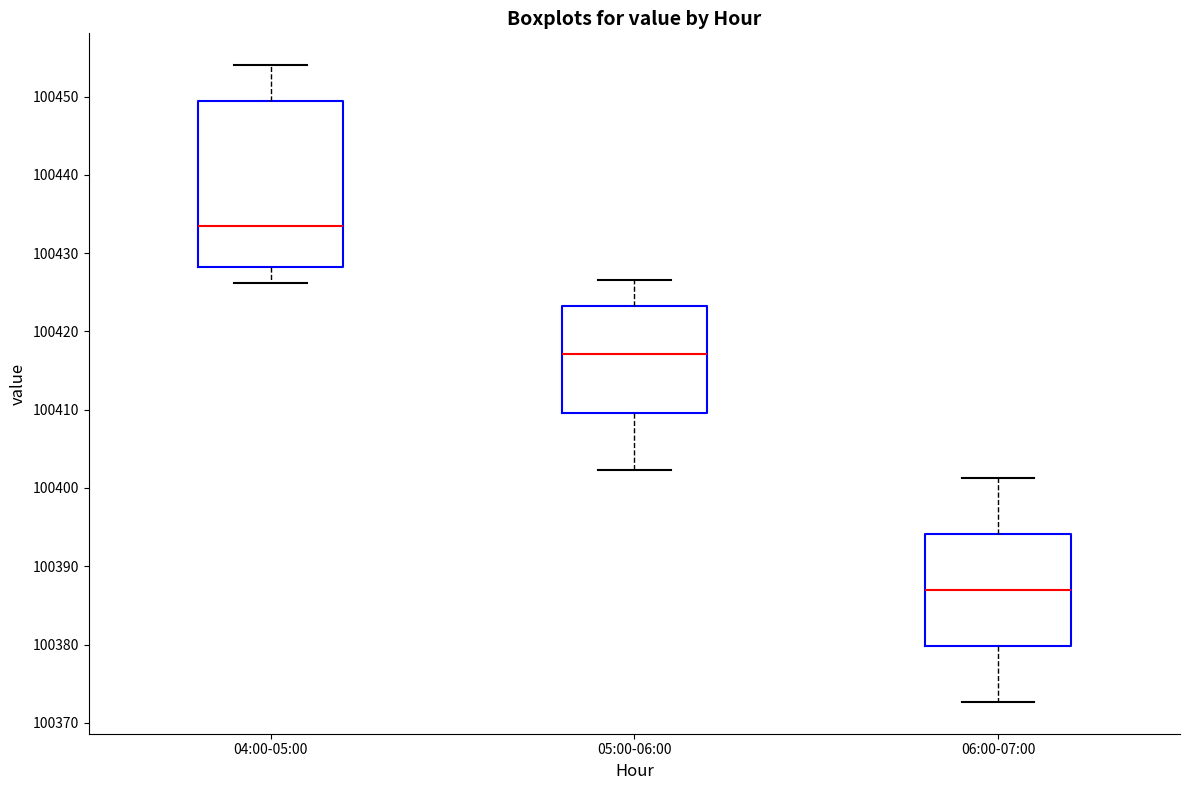

Which box has the lowest median line?

06:00-07:00